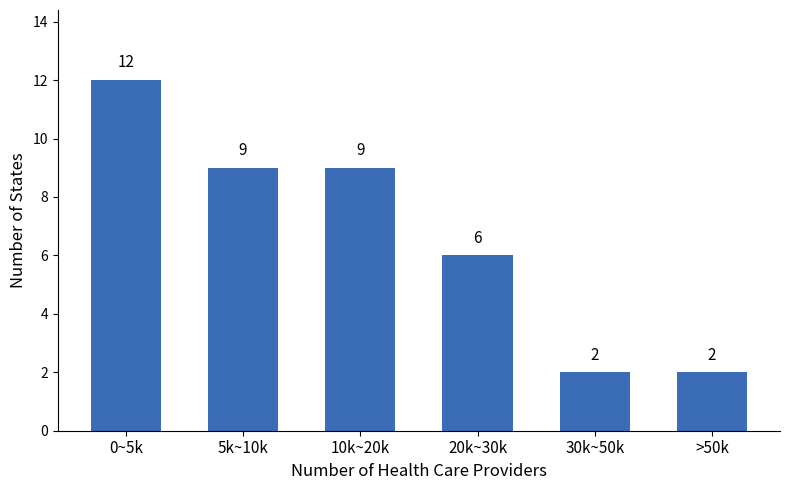

Reading left to right, list all the values displayed in this chart.

12	9	9	6	2	2